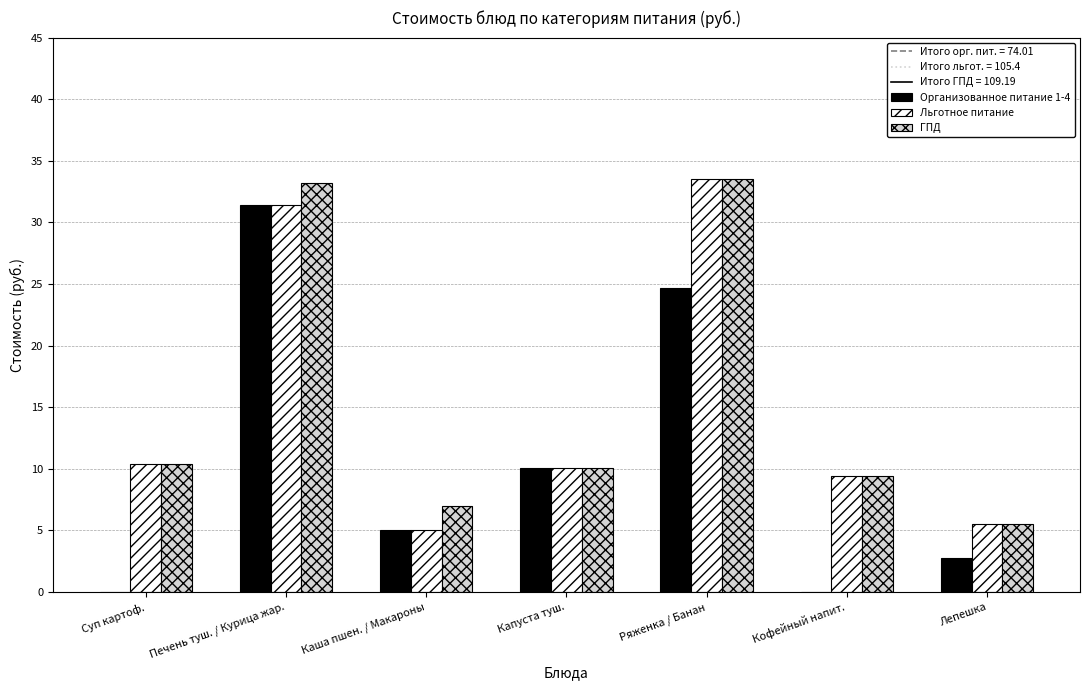

What is the greatest value displayed?

33.5